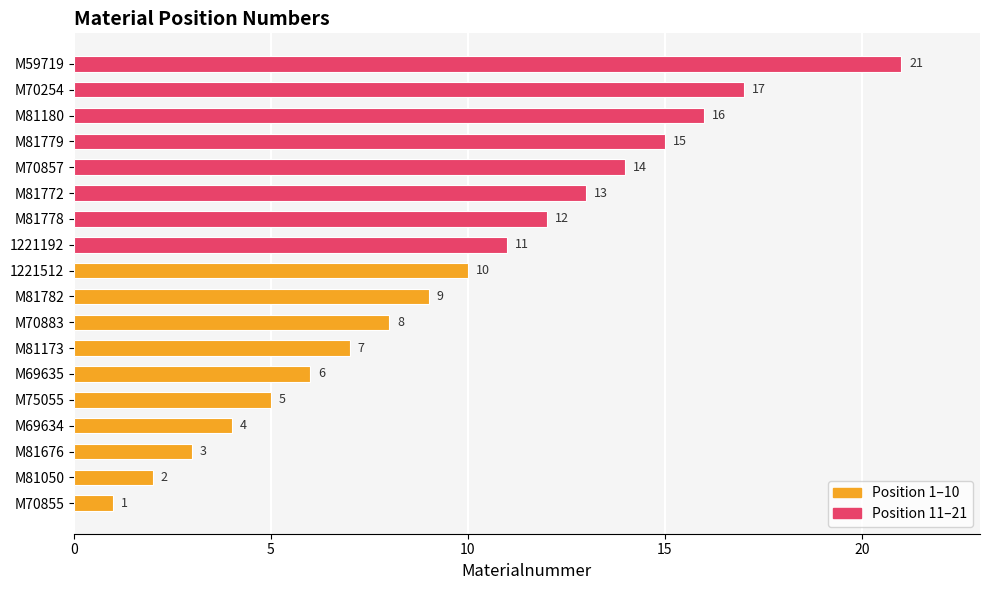

Reading bottom to top, what are all the values shown in this chart?

M70855=1	M81050=2	M81676=3	M69634=4	M75055=5	M69635=6	M81173=7	M70883=8	M81782=9	1221512=10	1221192=11	M81778=12	M81772=13	M70857=14	M81779=15	M81180=16	M70254=17	M59719=21